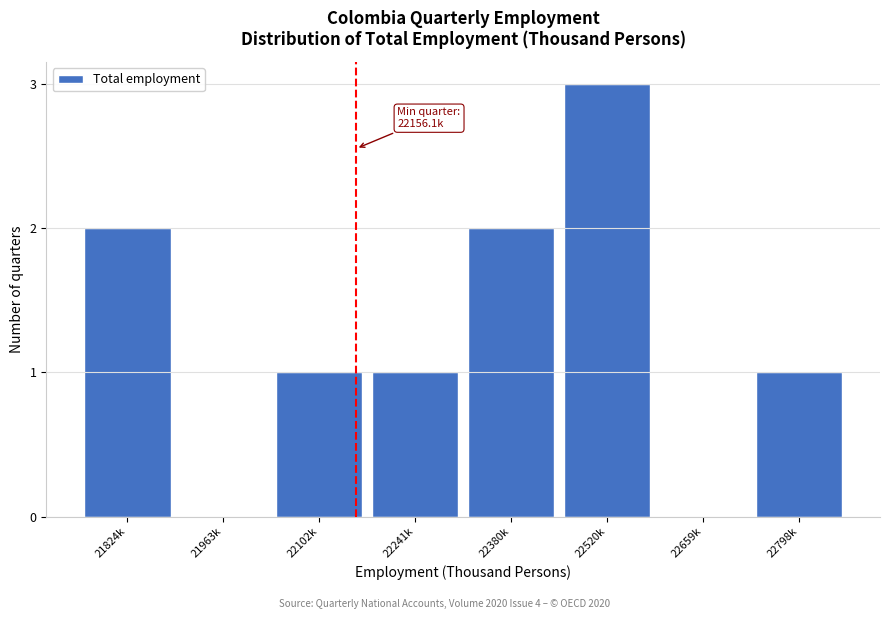

Reading left to right, extract all data points from this chart.

21824k=2	21963k=0	22102k=1	22241k=1	22380k=2	22520k=3	22659k=0	22798k=1